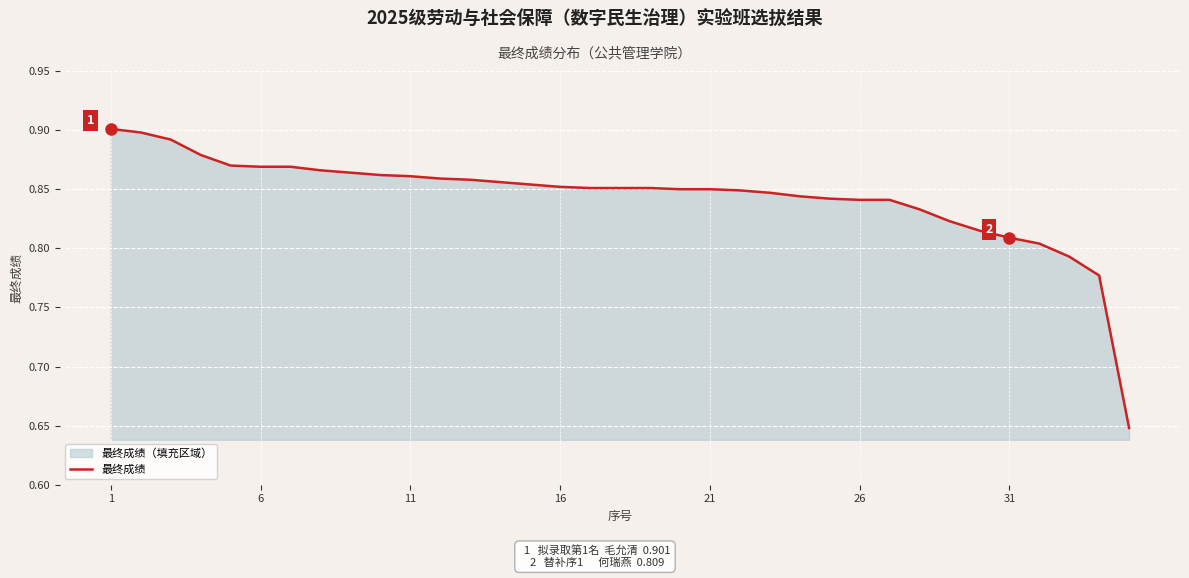

What is the greatest value displayed?

0.9